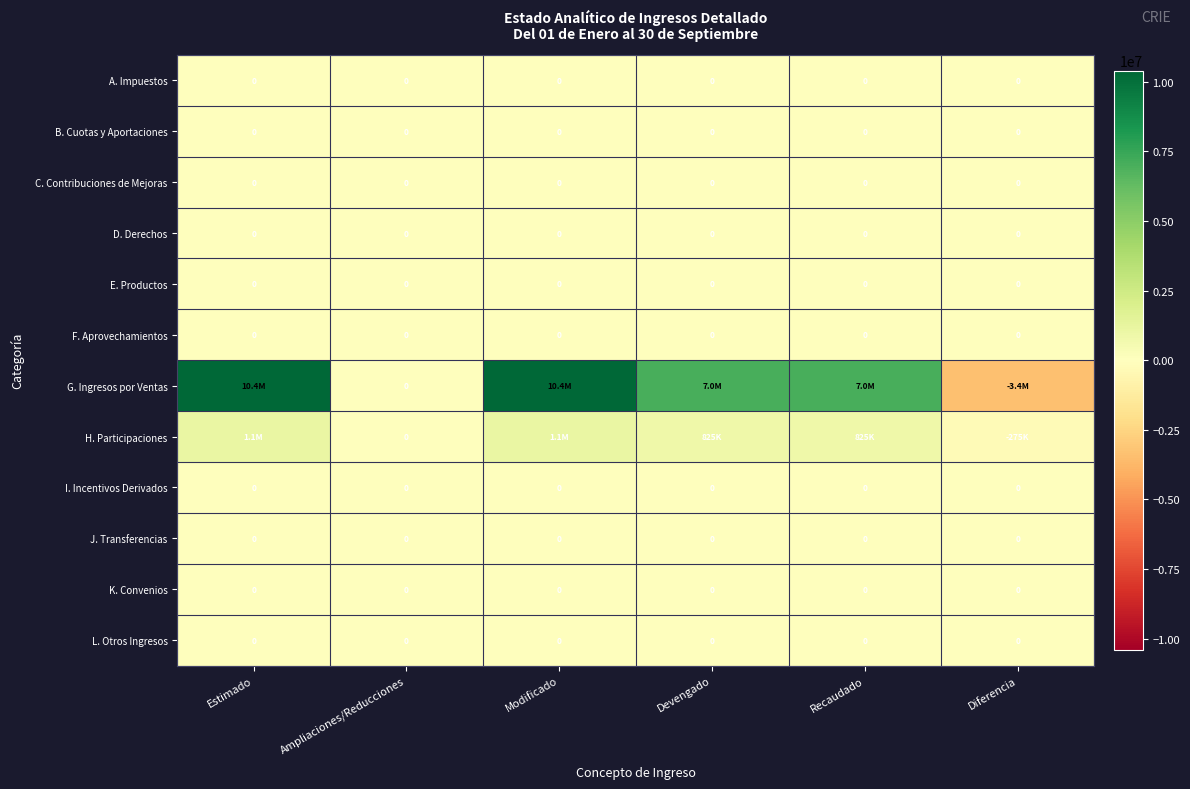

What is the spread (max minus min) of values at Diferencia?

3394464